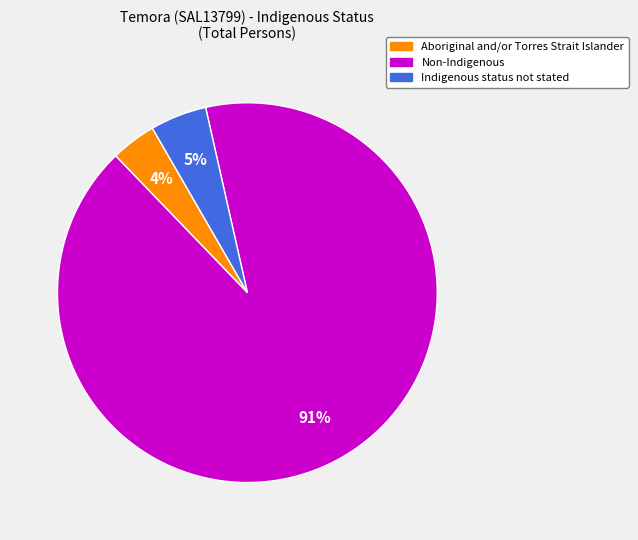

The Non-Indigenous slice represents 91% of the pie. True or false?

True